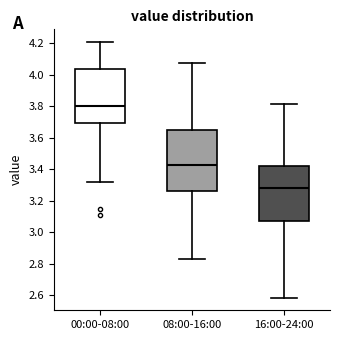

Reading left to right, transcribe this box plot: for each box, give where its median line is, the range the box spans, and where its two whiskers end, as read against the y-axis. The values are not printed on the chart, so give them approximately, as read against the axis.

00:00-08:00: median 3.80, box 3.70 to 4.04, whiskers 3.32 to 4.20
08:00-16:00: median 3.42, box 3.26 to 3.64, whiskers 2.82 to 4.08
16:00-24:00: median 3.28, box 3.06 to 3.42, whiskers 2.58 to 3.82